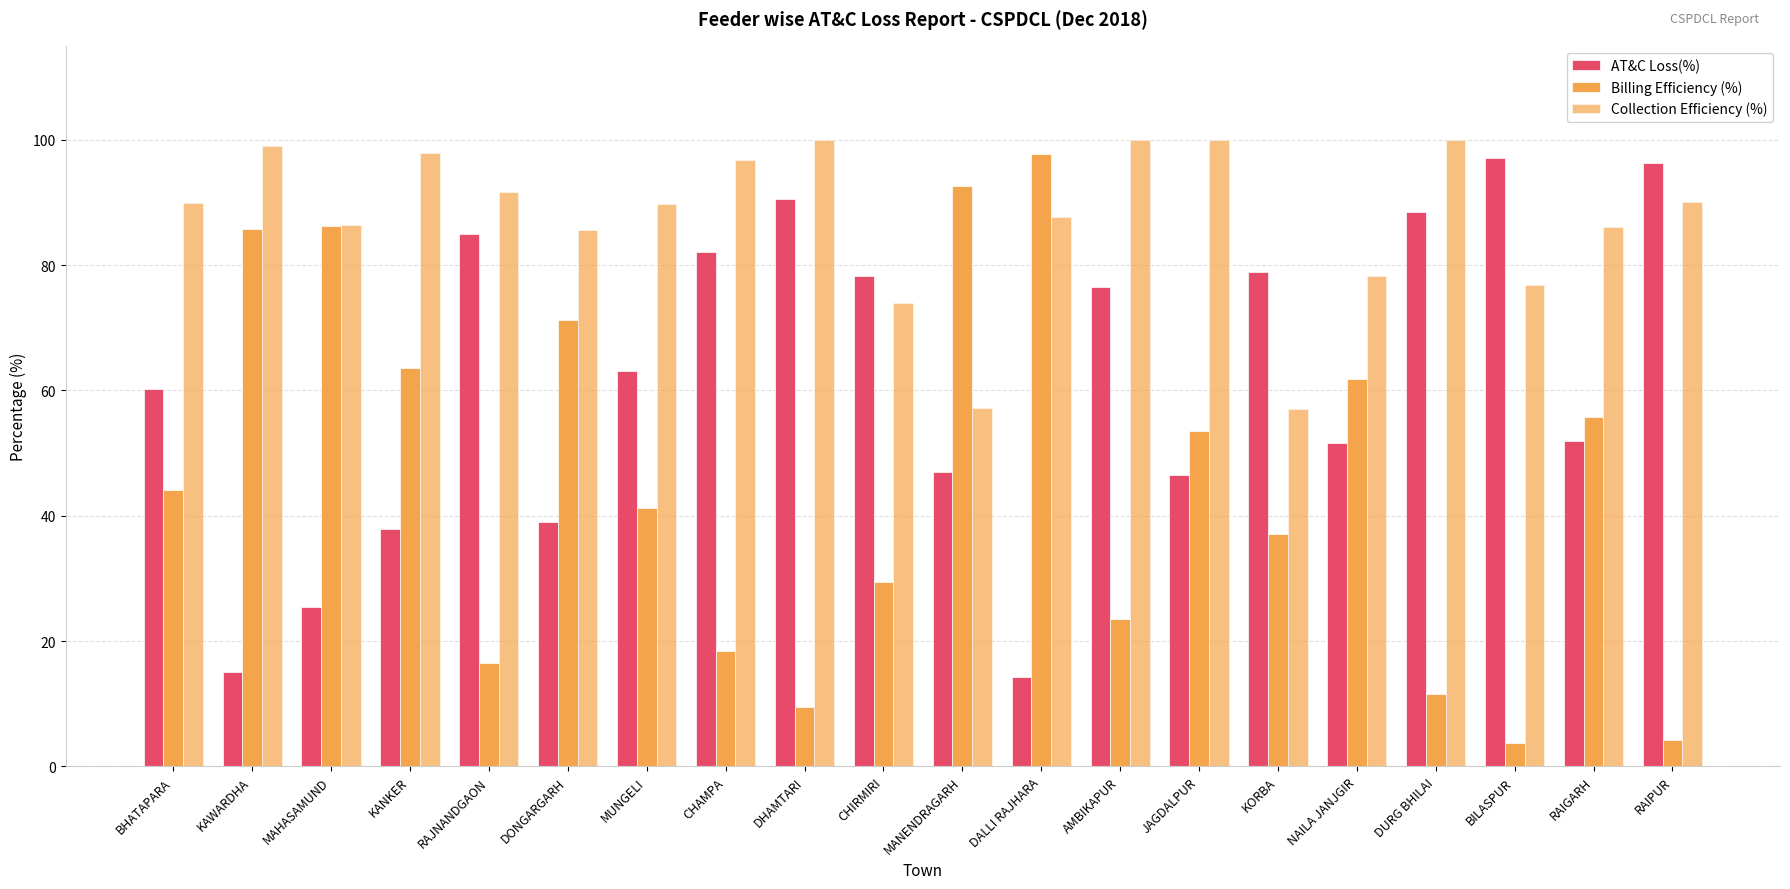

List the series in order of their overall mean, highest first.

Collection Efficiency (%), AT&C Loss(%), Billing Efficiency (%)